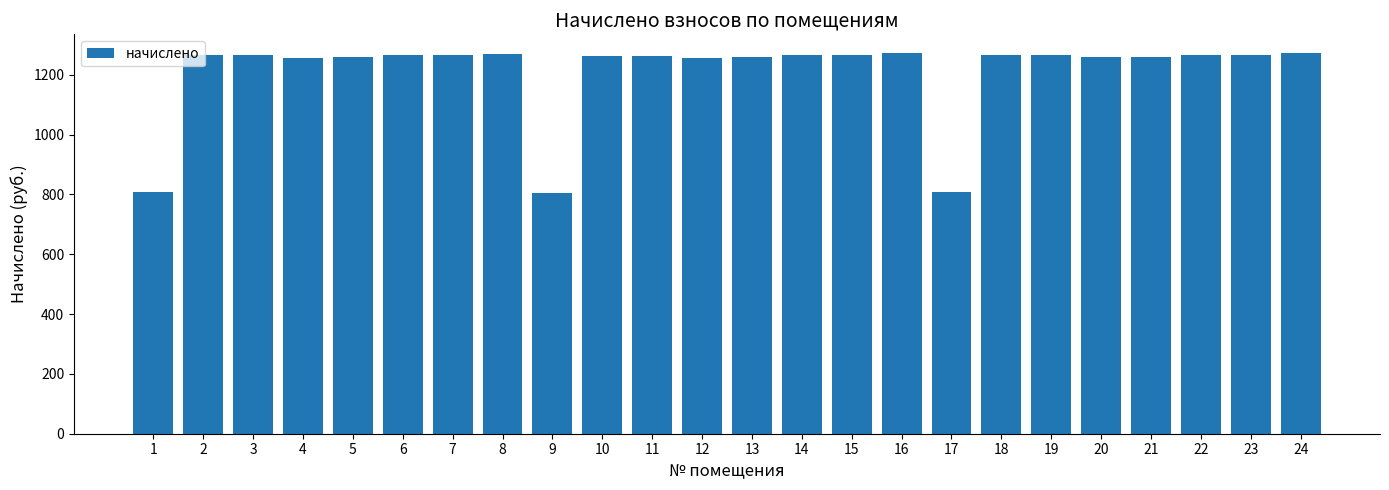

What is the sum of the values at 6 and 23?

2533.4